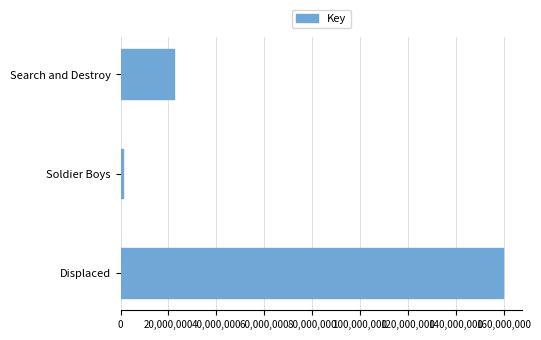

Rank the categories by value from highest to lowest.

Displaced, Search and Destroy, Soldier Boys